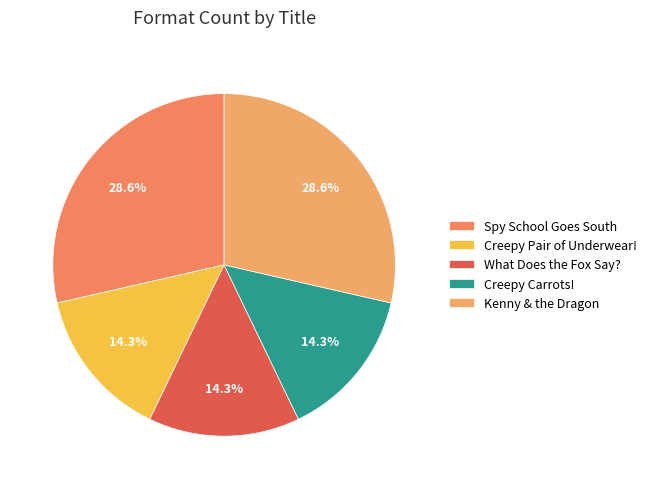

Which has a higher value, What Does the Fox Say? or Creepy Pair of Underwear!?

What Does the Fox Say?